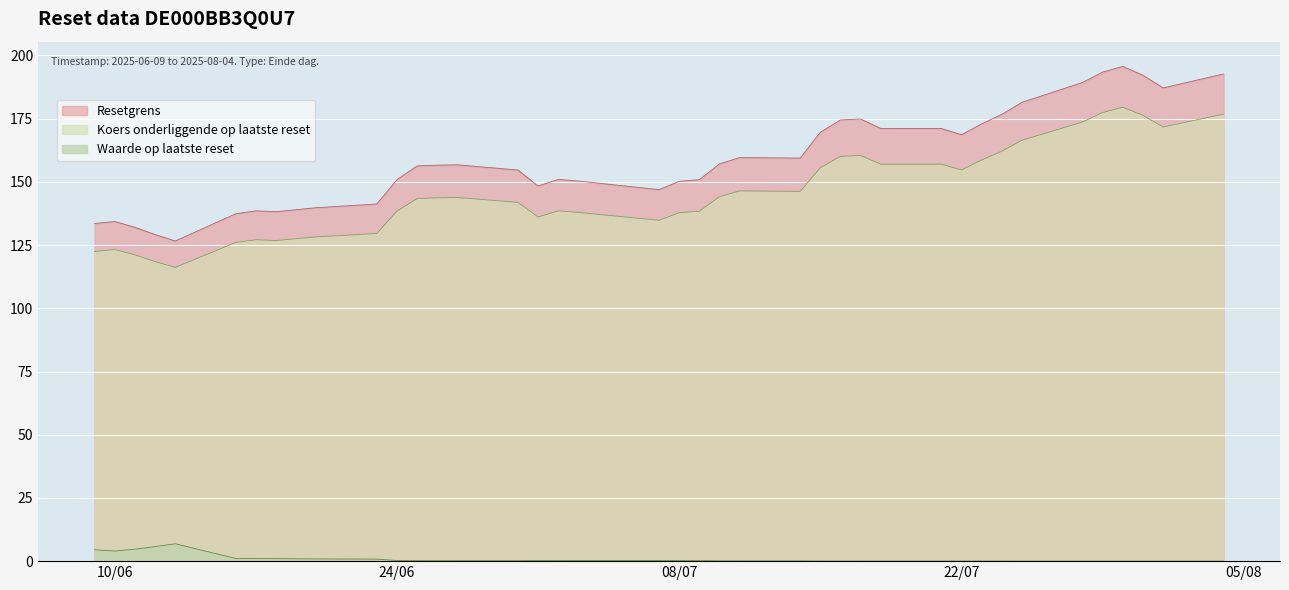

Reading right to left, transcribe all the data shown in this chart.

Resetgrens: 192.7	187.2	192.2	195.7	193.4	189.3	181.5	176.7	172.9	168.6	171.1	171.1	174.8	174.5	169.6	159.4	159.6	157.1	150.9	150.2	146.9	150.3	151.0	148.4	154.7	156.8	156.6	156.3	150.9	141.2	139.8	138.2	138.5	137.4	126.6	129.2	132.0	134.3	133.5
Koers onderliggende op laatste reset: 176.8	171.7	176.3	179.5	177.4	173.7	166.5	162.1	158.7	154.7	157.0	157.0	160.4	160.1	155.6	146.2	146.4	144.2	138.4	137.8	134.8	137.9	138.5	136.1	141.9	143.8	143.7	143.4	138.4	129.6	128.2	126.8	127.1	126.0	116.2	118.5	121.1	123.2	122.4
Waarde op laatste reset: 0.0	0.0	0.0	0.0	0.0	0.0	0.0	0.0	0.0	0.0	0.0	0.0	0.0	0.0	0.0	0.1	0.1	0.1	0.2	0.2	0.3	0.2	0.2	0.2	0.2	0.2	0.2	0.2	0.2	0.8	0.9	1.0	1.0	1.1	6.9	5.7	4.7	4.0	4.5